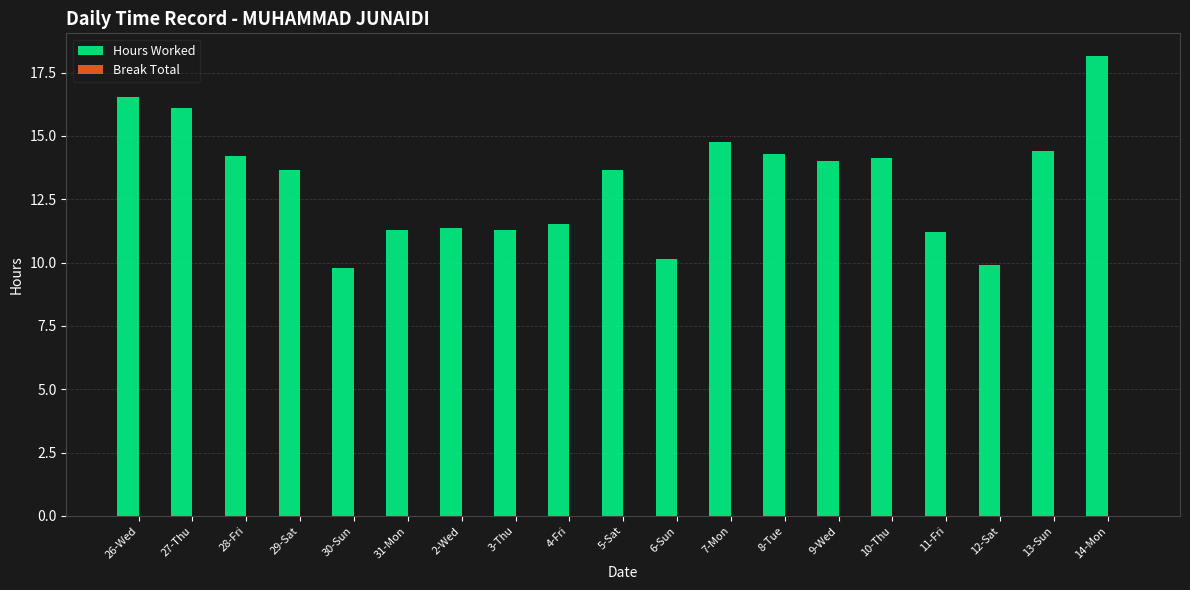

What position from the left is 12-Sat?

17